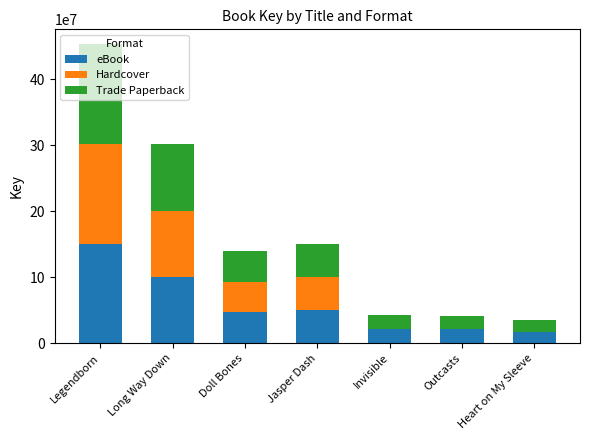

What is the highest value of the eBook series?

150878518